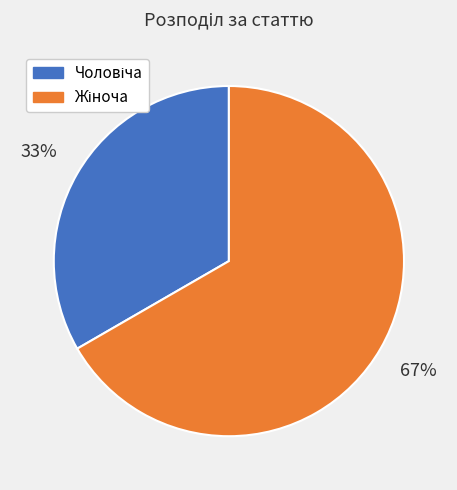

Is there any slice that represents more than half of the pie?

Yes